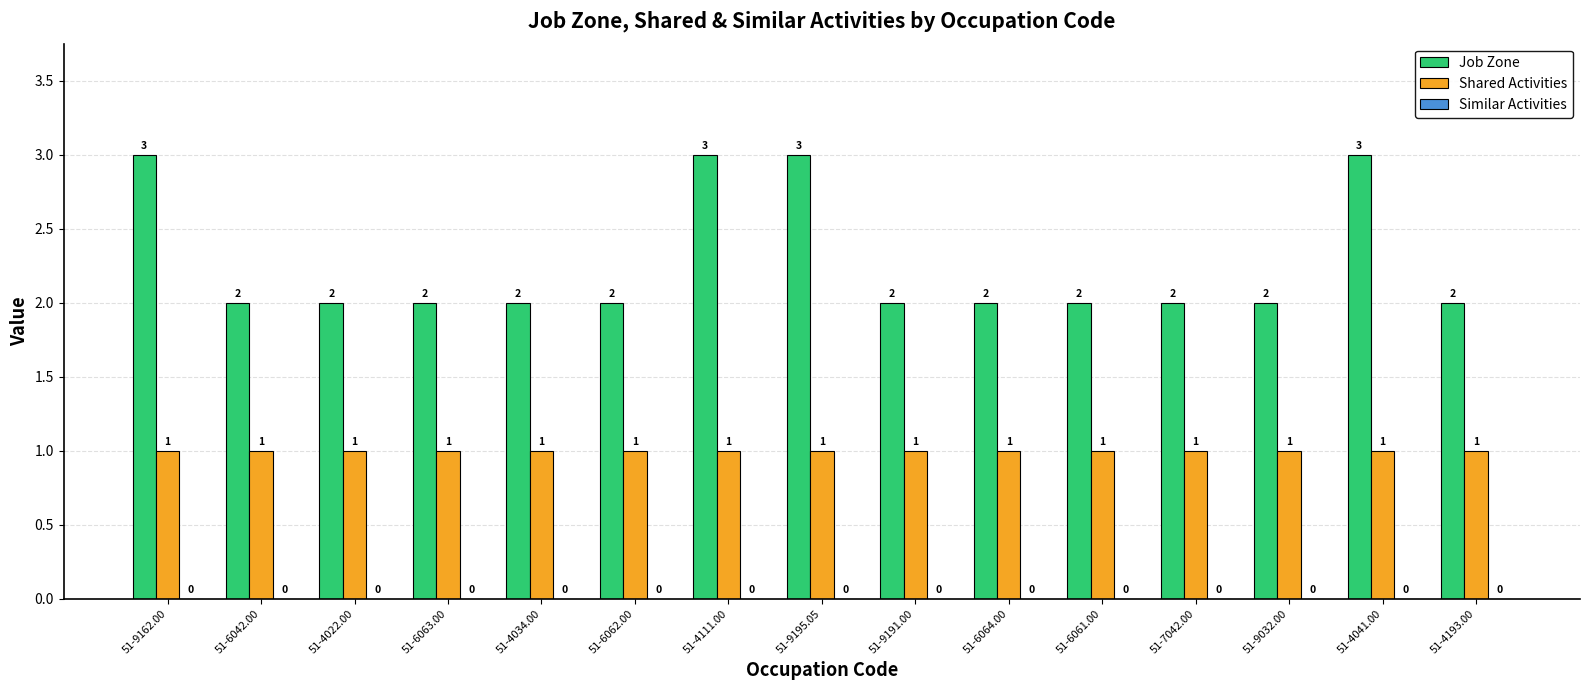

List the series in order of their overall mean, lowest first.

Shared Activities, Job Zone